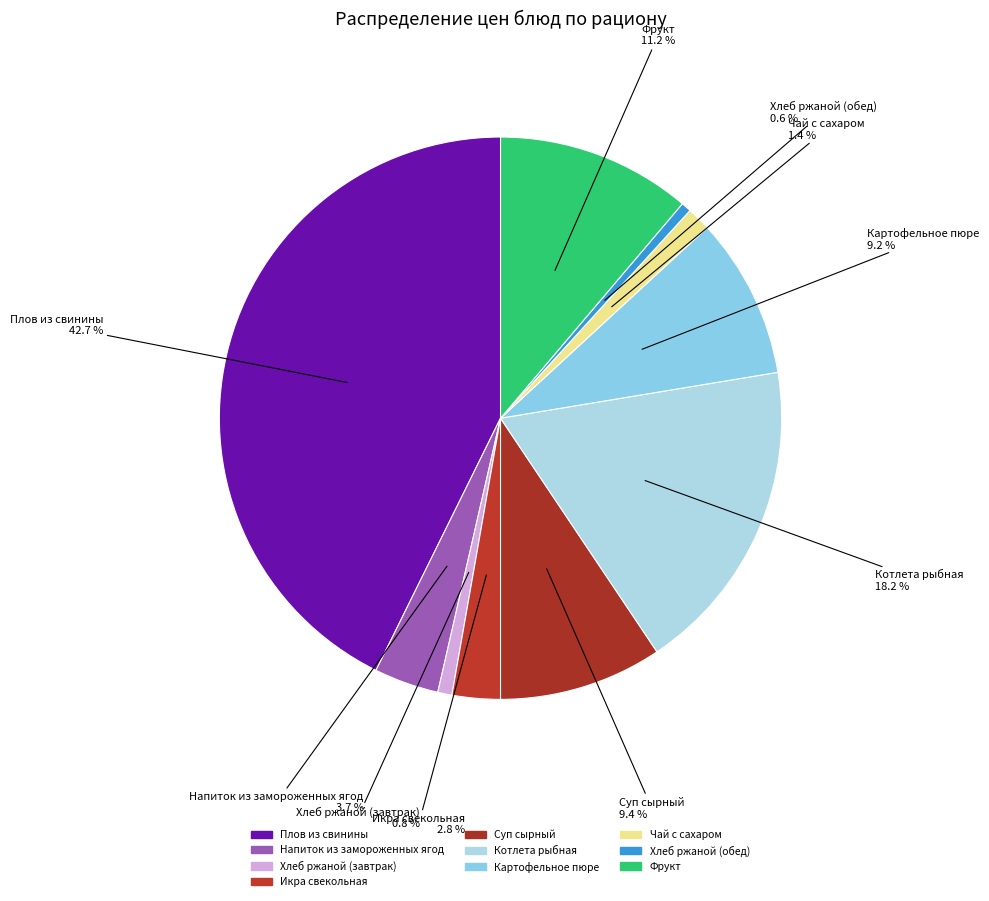

True or false: Напиток из замороженных ягод accounts for 16% of the total.

False